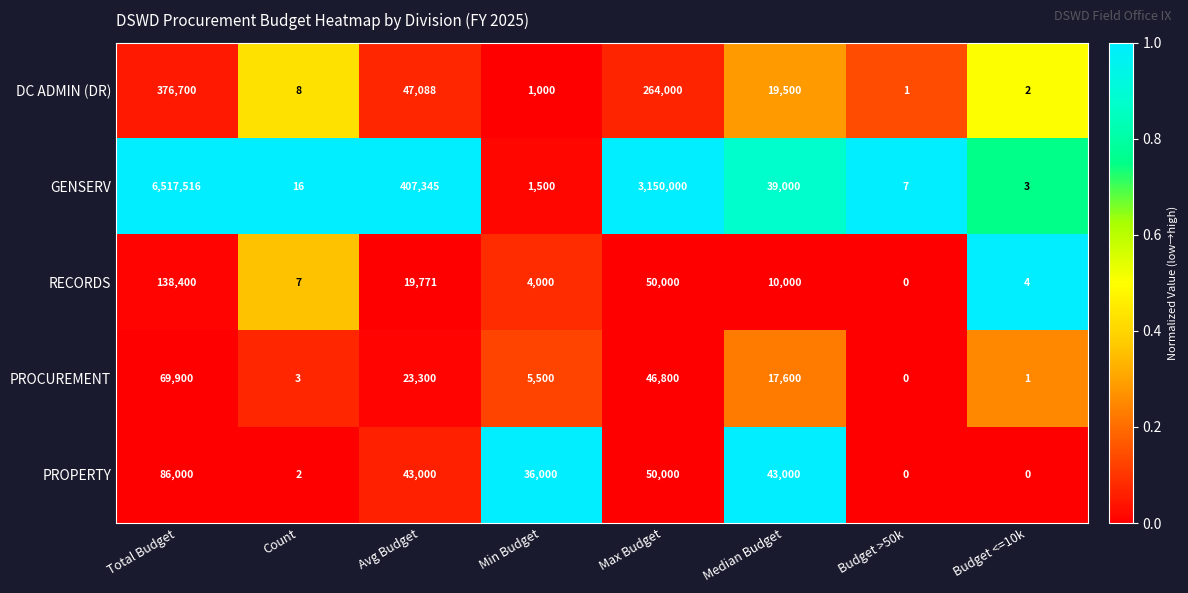

What is the total value across all series at Budget >50k?

8